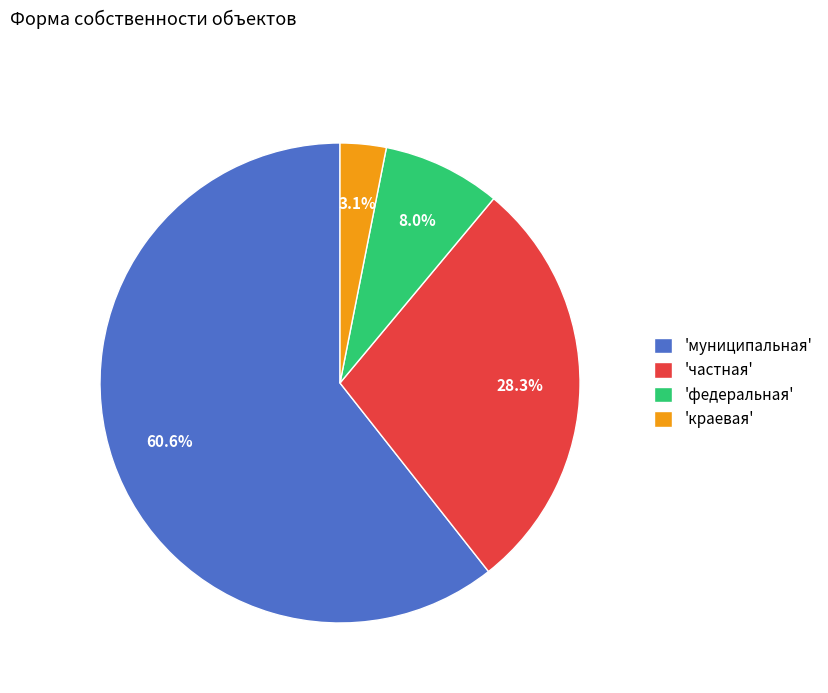

How many segments does this pie chart have?

4